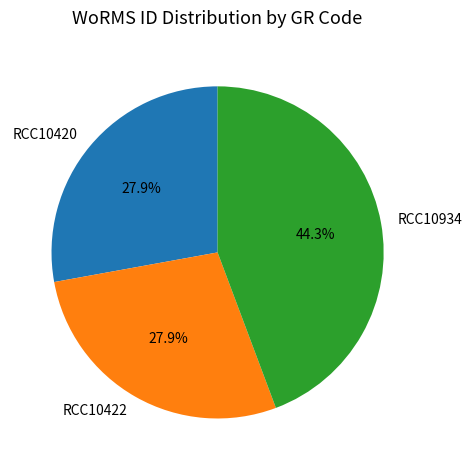

What is the ratio of the value at RCC10934 to the value at RCC10420?

1.6